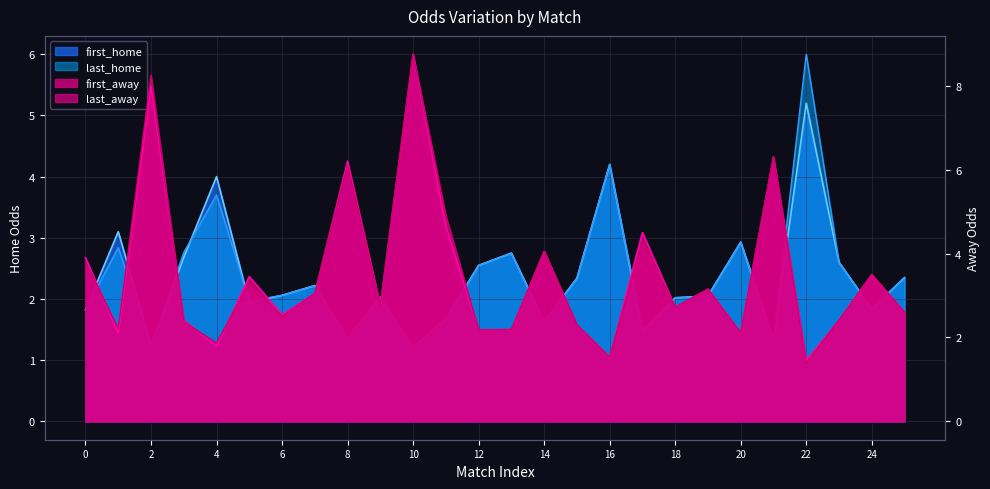

What are all the series names shown in the legend?

first_home, last_home, first_away, last_away